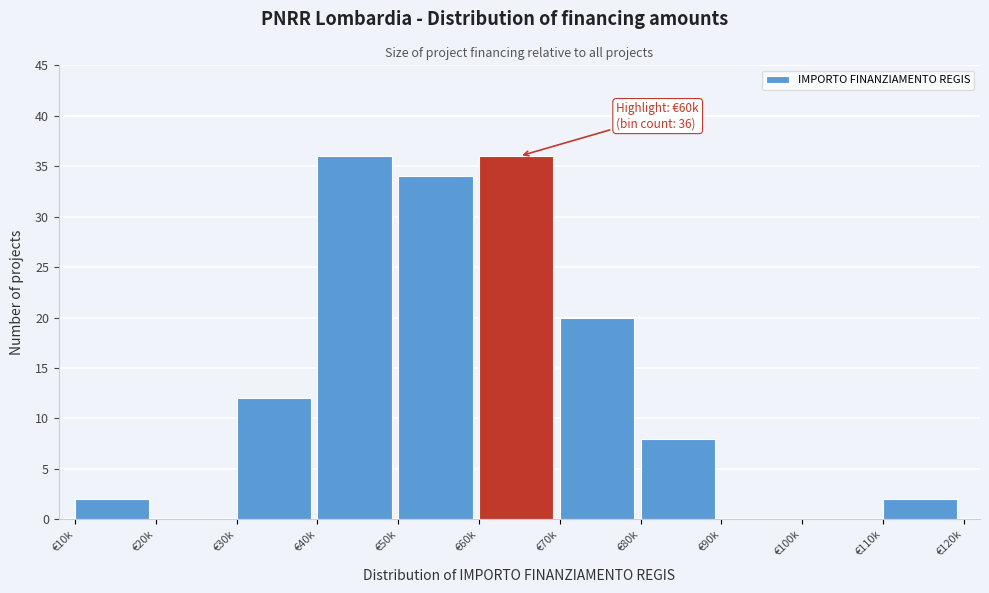

Reading left to right, transcribe all the data shown in this chart.

€10k=2	€20k=0	€30k=12	€40k=36	€50k=34	€60k=36	€70k=20	€80k=8	€90k=0	€100k=0	€110k=2